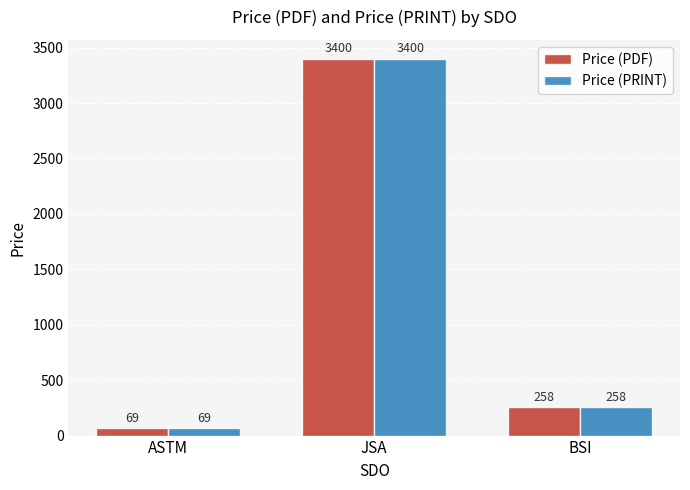

Are the bars grouped side by side (vs. stacked)?

Yes